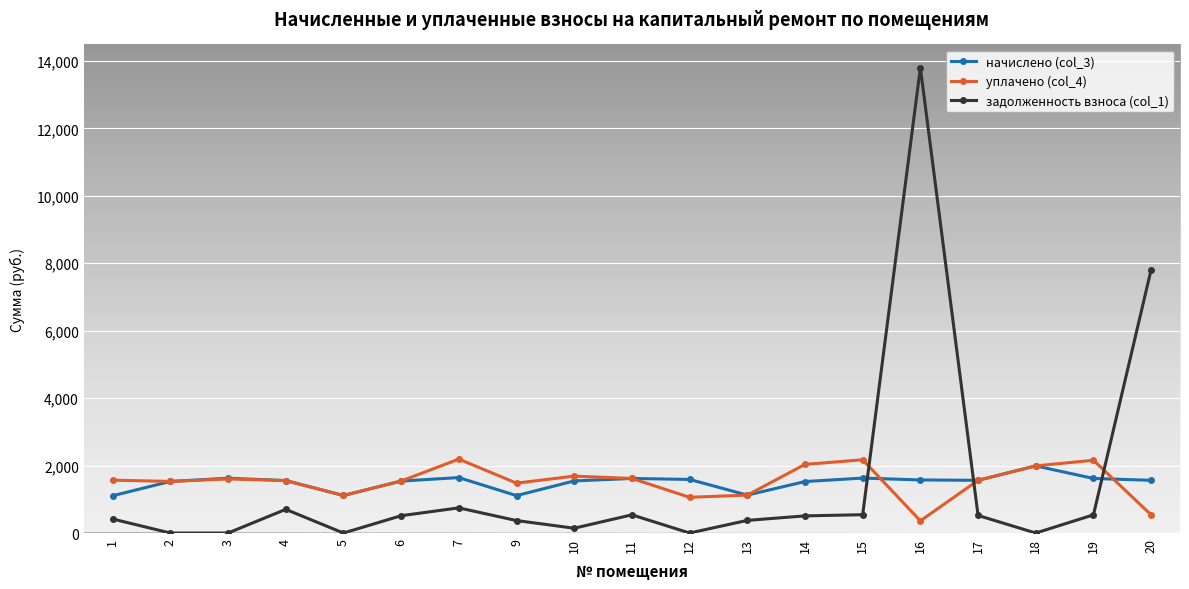

At which label does задолженность взноса (col_1) first exceed 508?

4